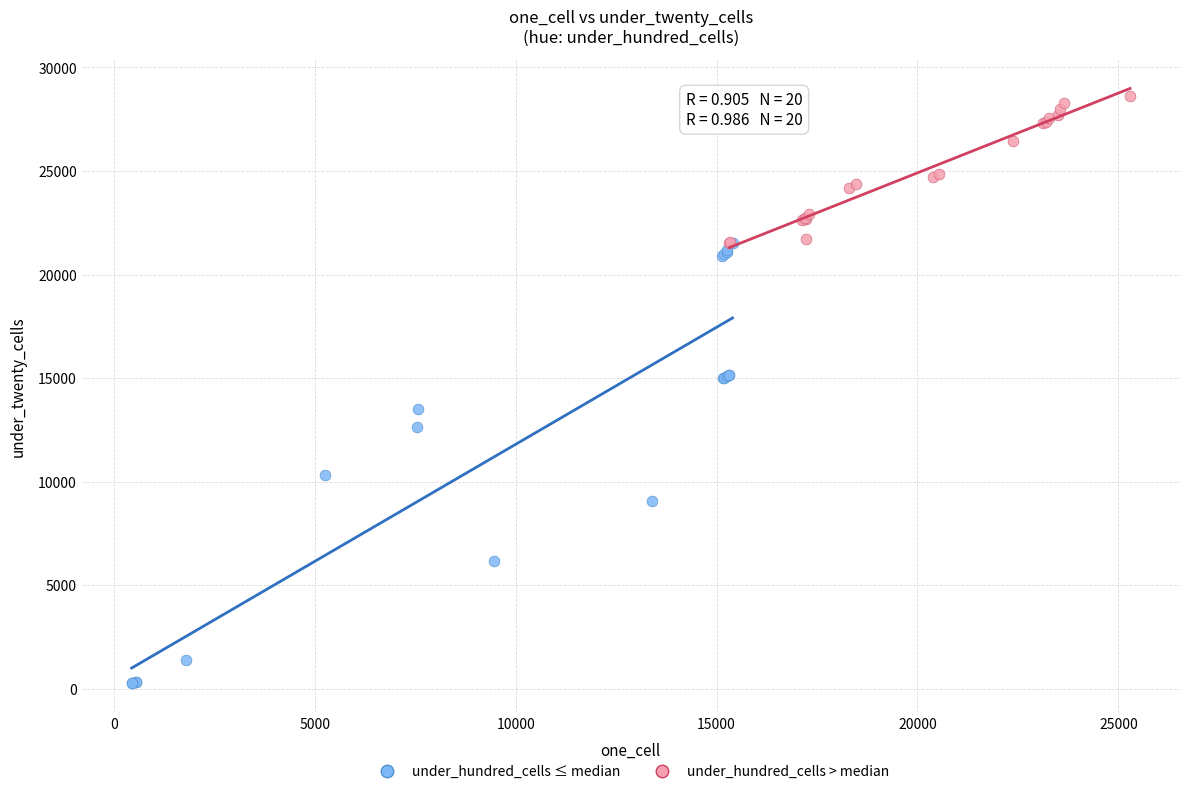

Which series contains the highest Y value?

under_hundred_cells > median